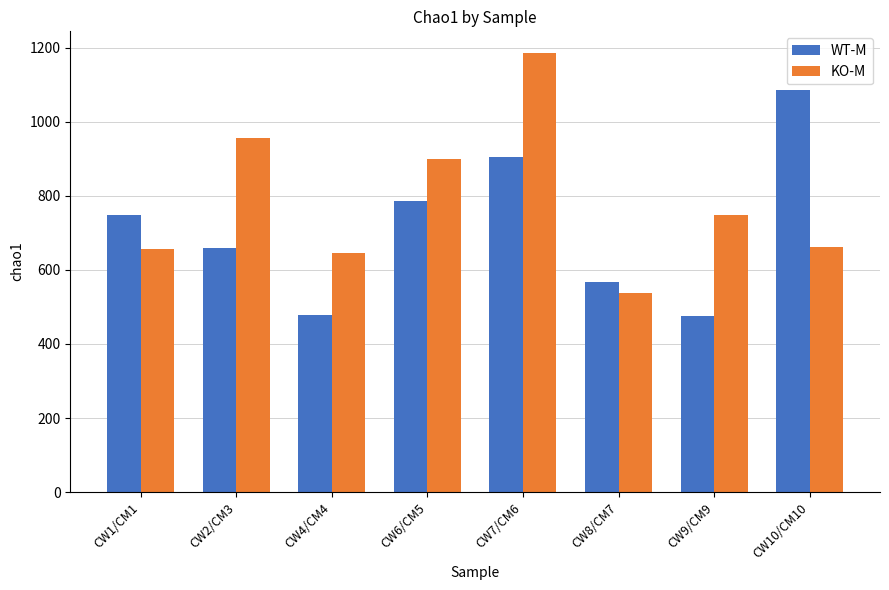

Which series changed the most between CW1/CM1 and CW4/CM4?

WT-M